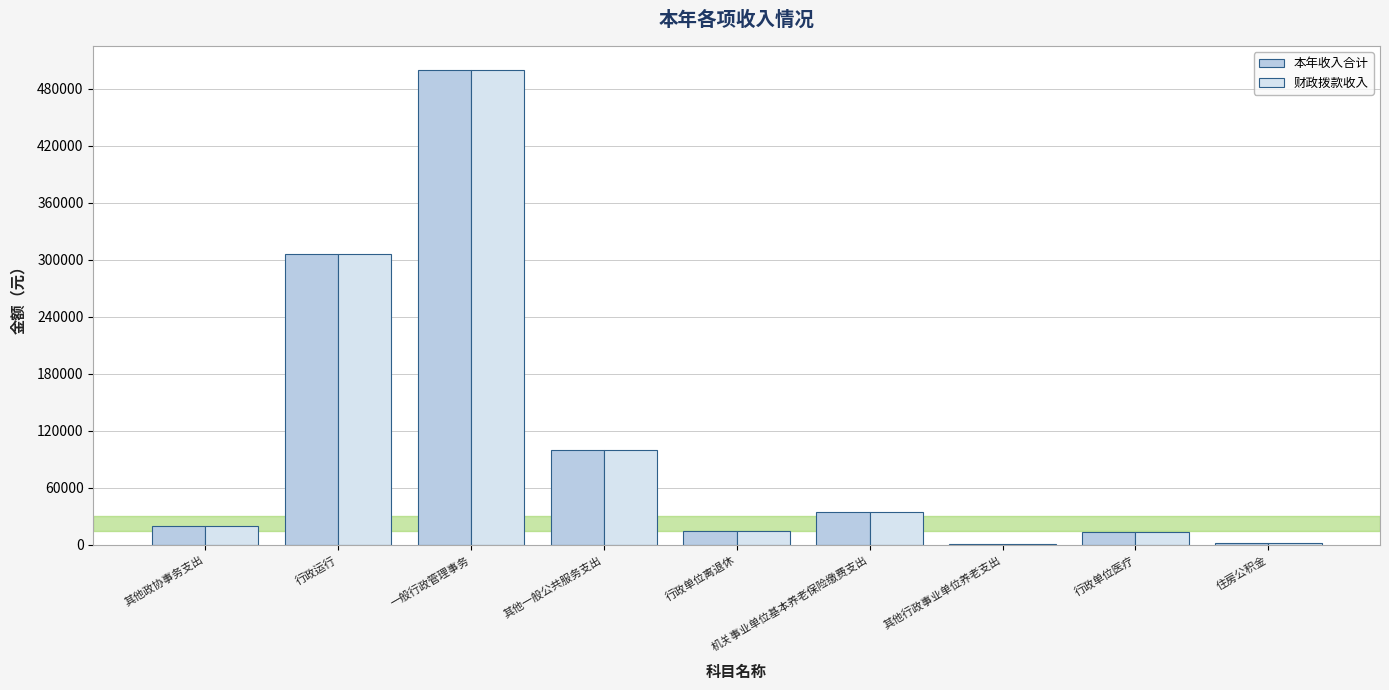

True or false: 本年收入合计 has a value of 305614.7 at 行政运行.

True